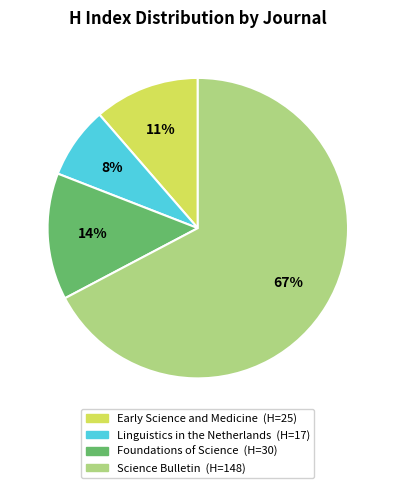

How many slices are in this pie chart?

4